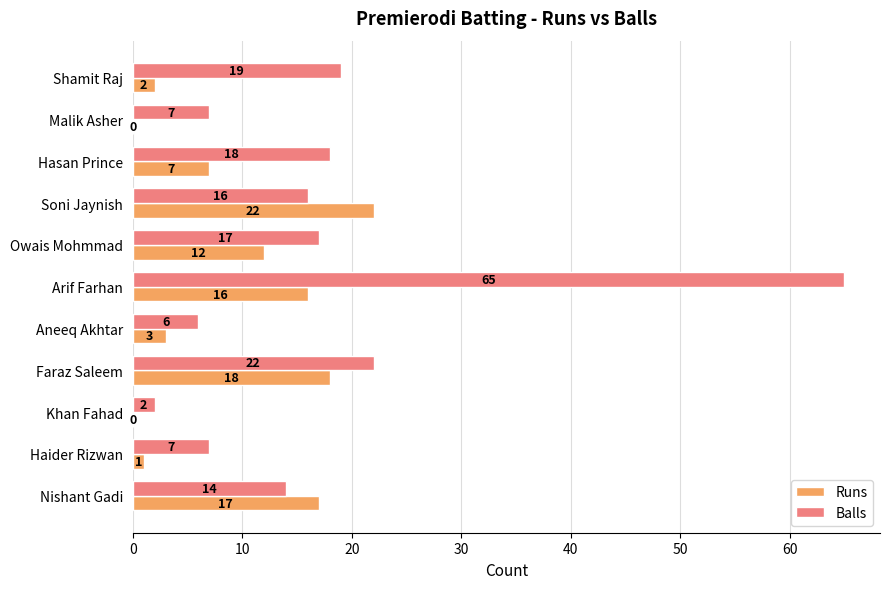

What are all the series names shown in the legend?

Runs, Balls